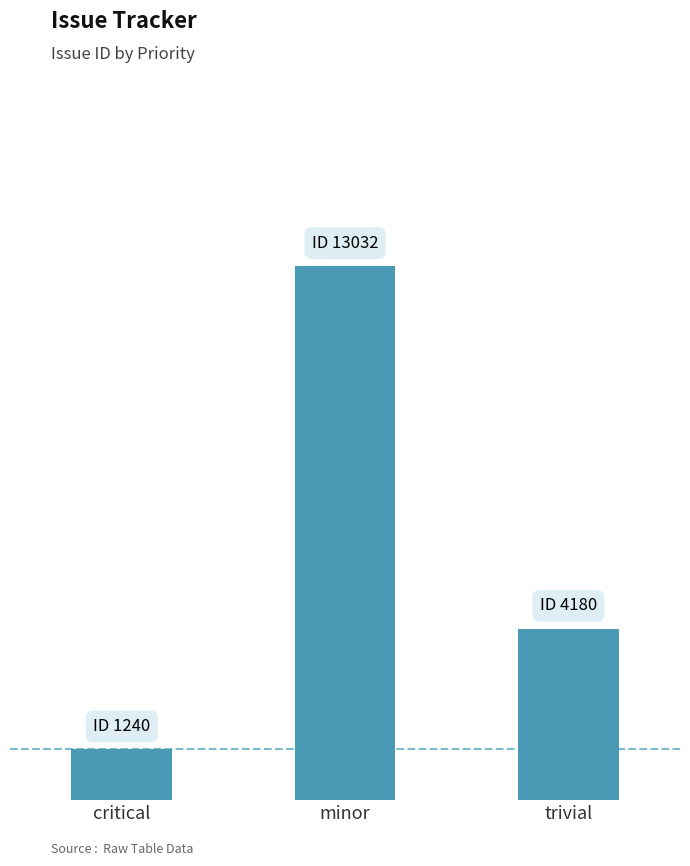

What is the change in value from critical to trivial?

+2940